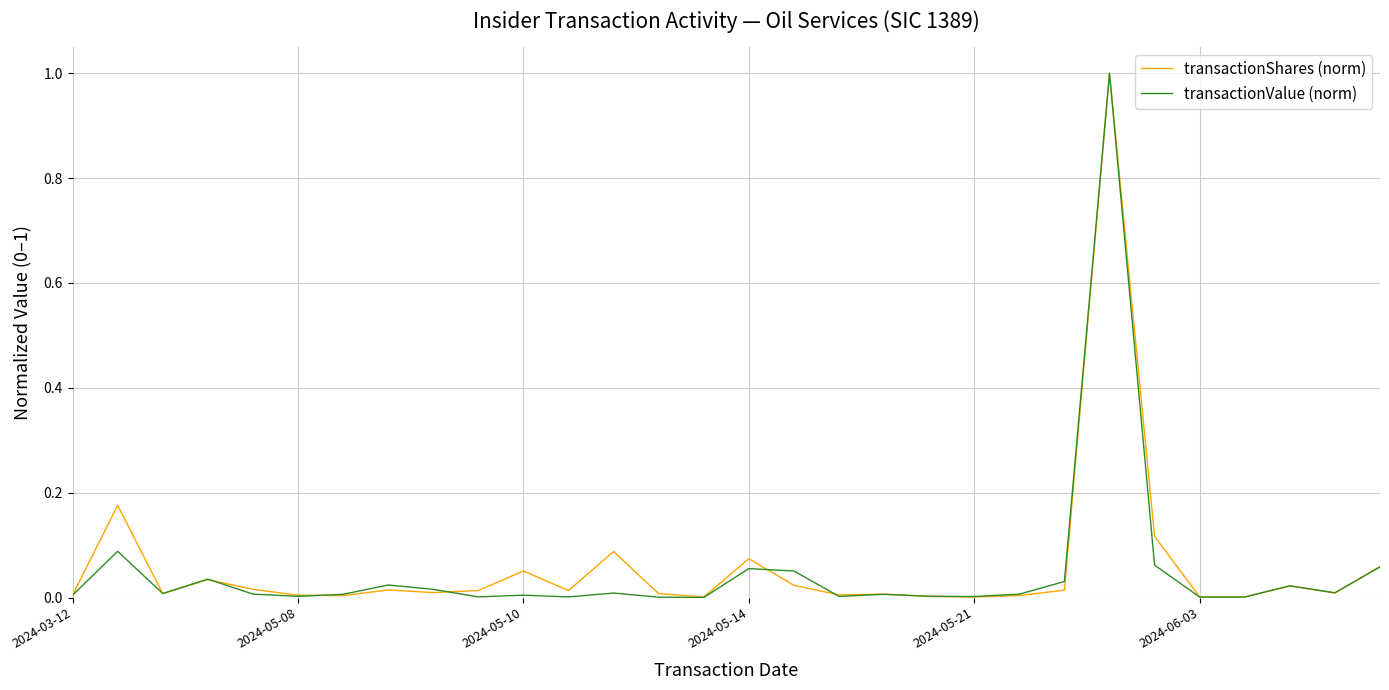

What is the maximum value shown in the chart?

1.0